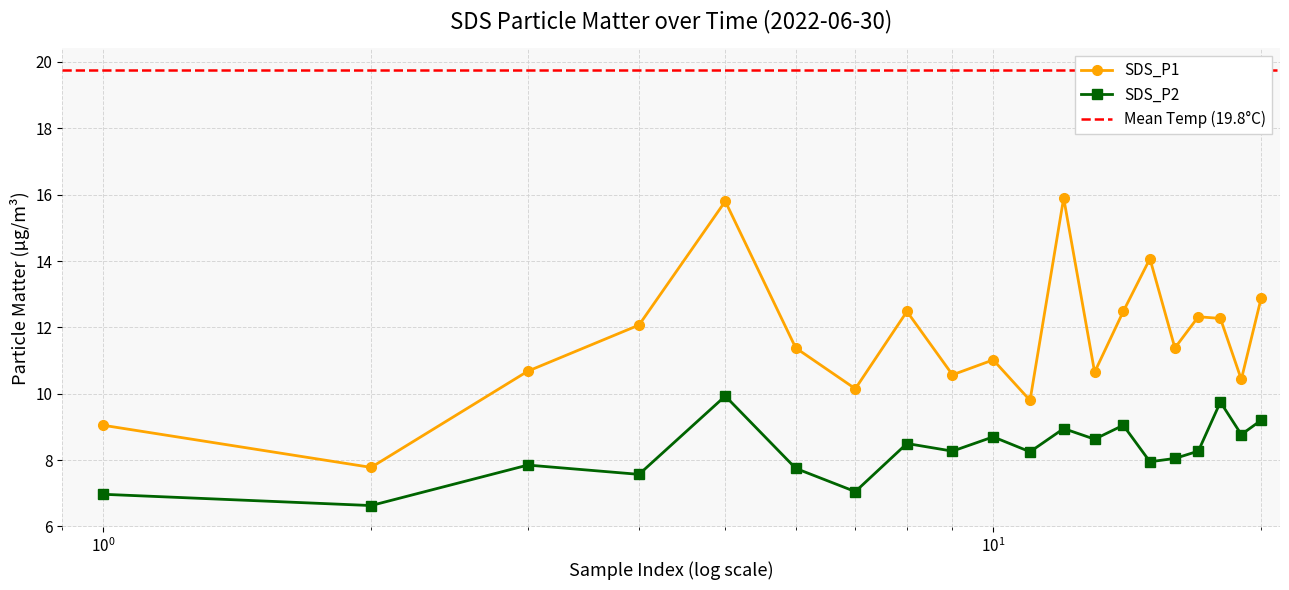

True or false: SDS_P2 and SDS_P1 intersect in this chart.

False